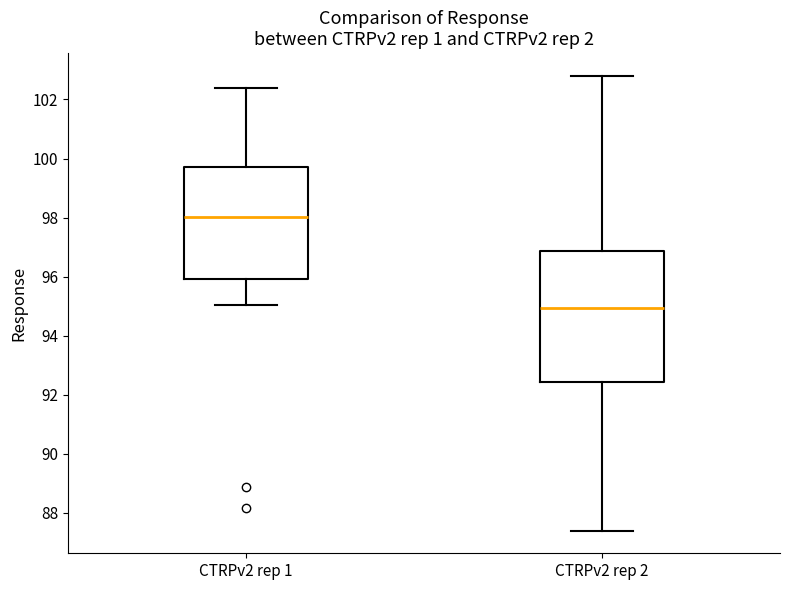

Where is the lower edge of the box for CTRPv2 rep 1 on the y-axis? The values are not printed on the chart, so give them approximately, as read against the axis.

96.0